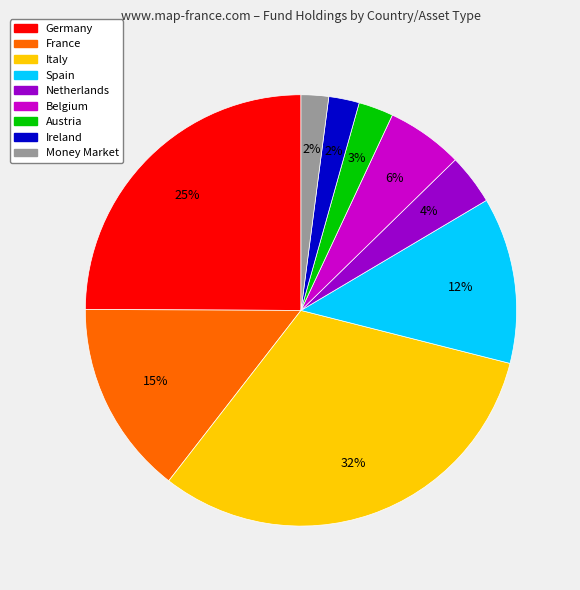

Is there a majority slice in this chart?

No